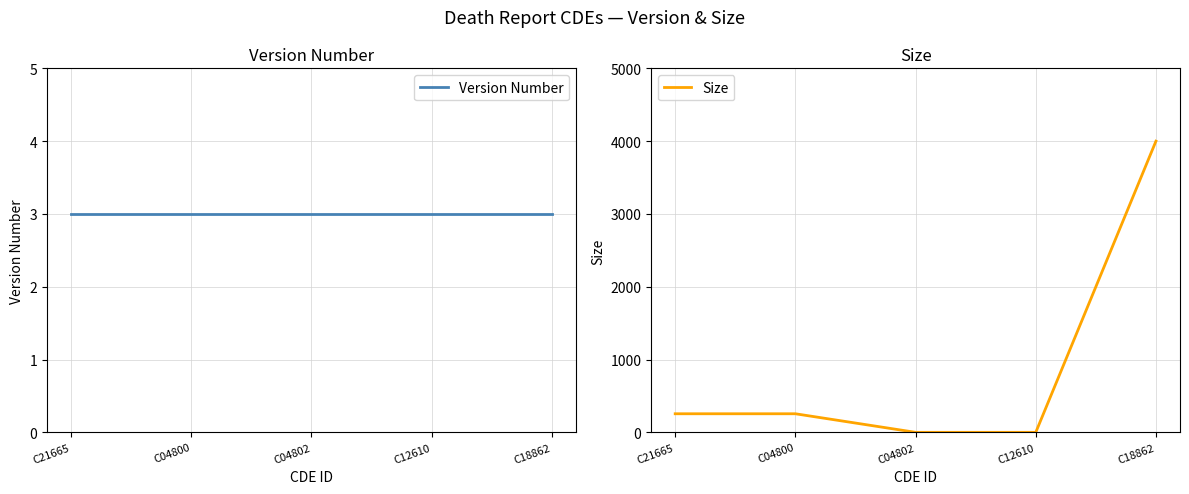

What is the sum of the Size values at C18862 and C04802?

4000